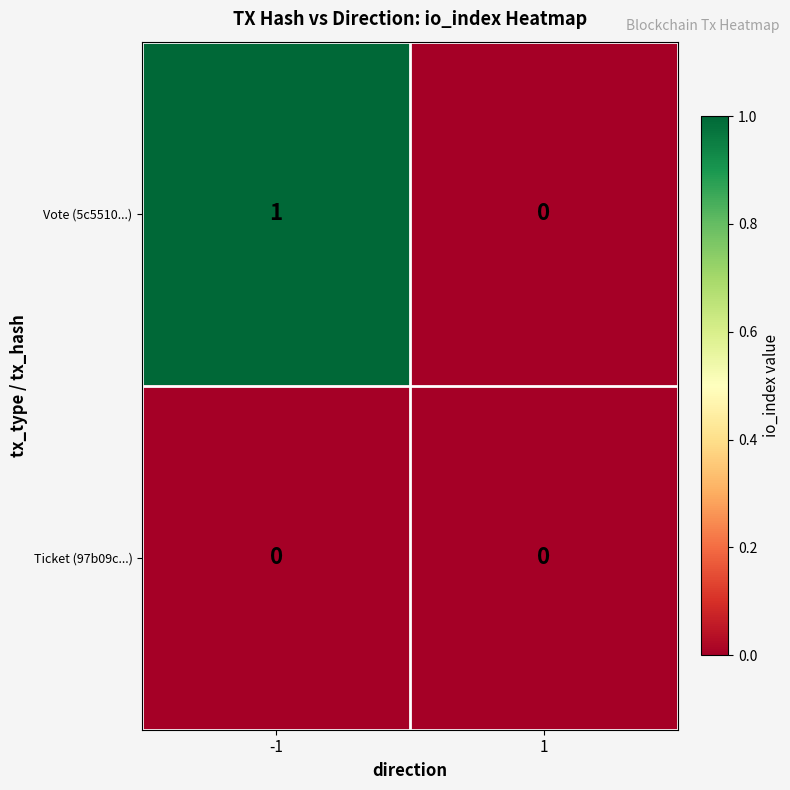

Reading right to left, what are all the values shown in this chart?

Vote (5c5510...): 0	1
Ticket (97b09c...): 0	0